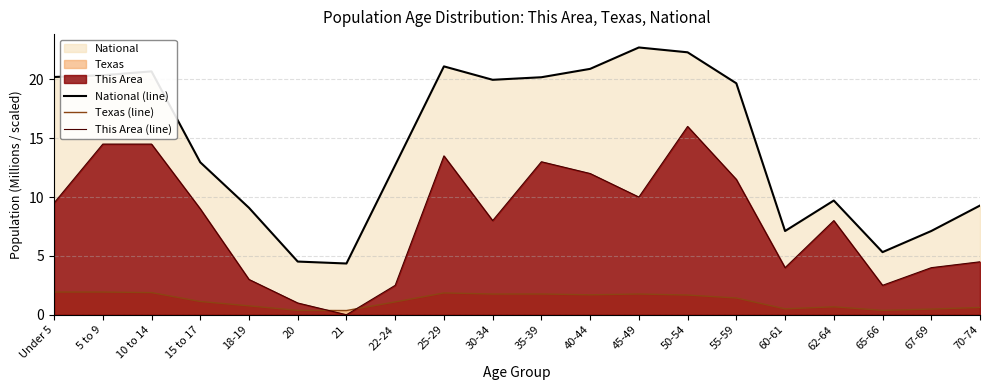

Does the chart display data point markers on the line(s)?

No